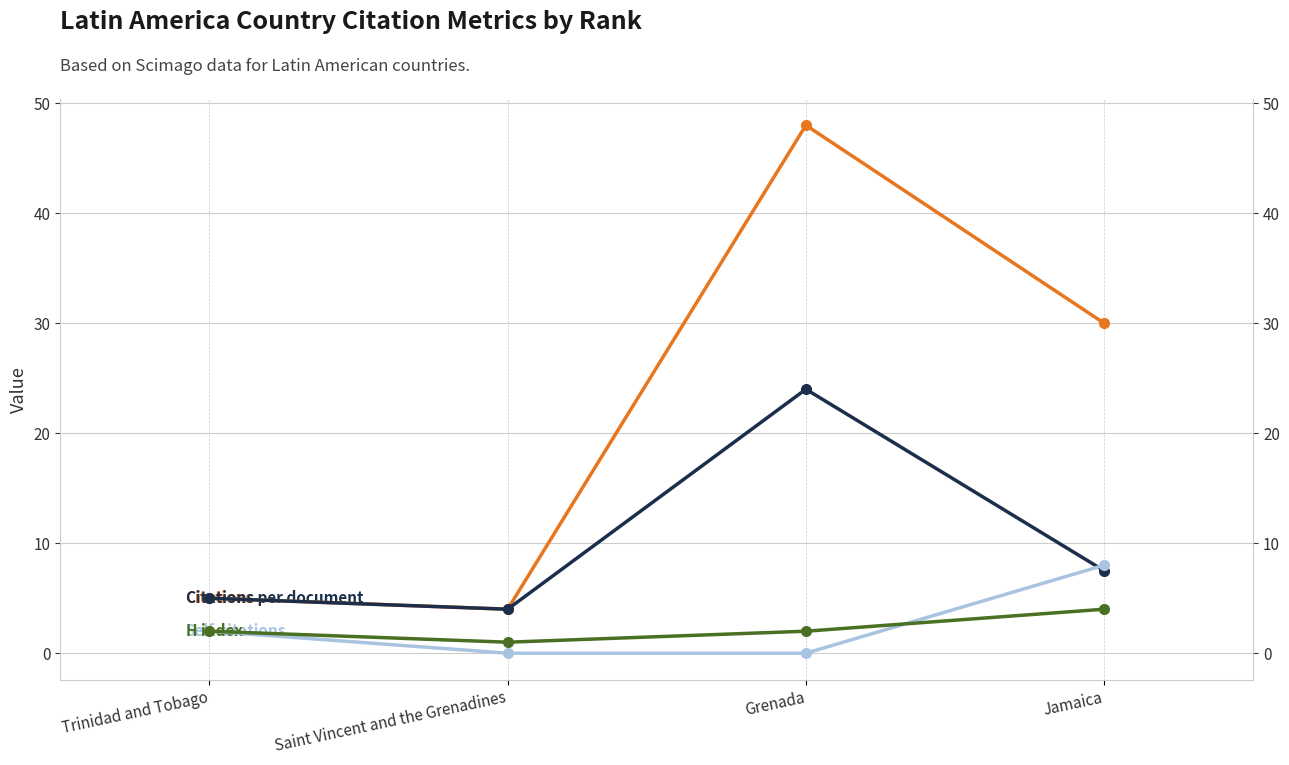

True or false: Self-citations and Citations cross at least once.

False